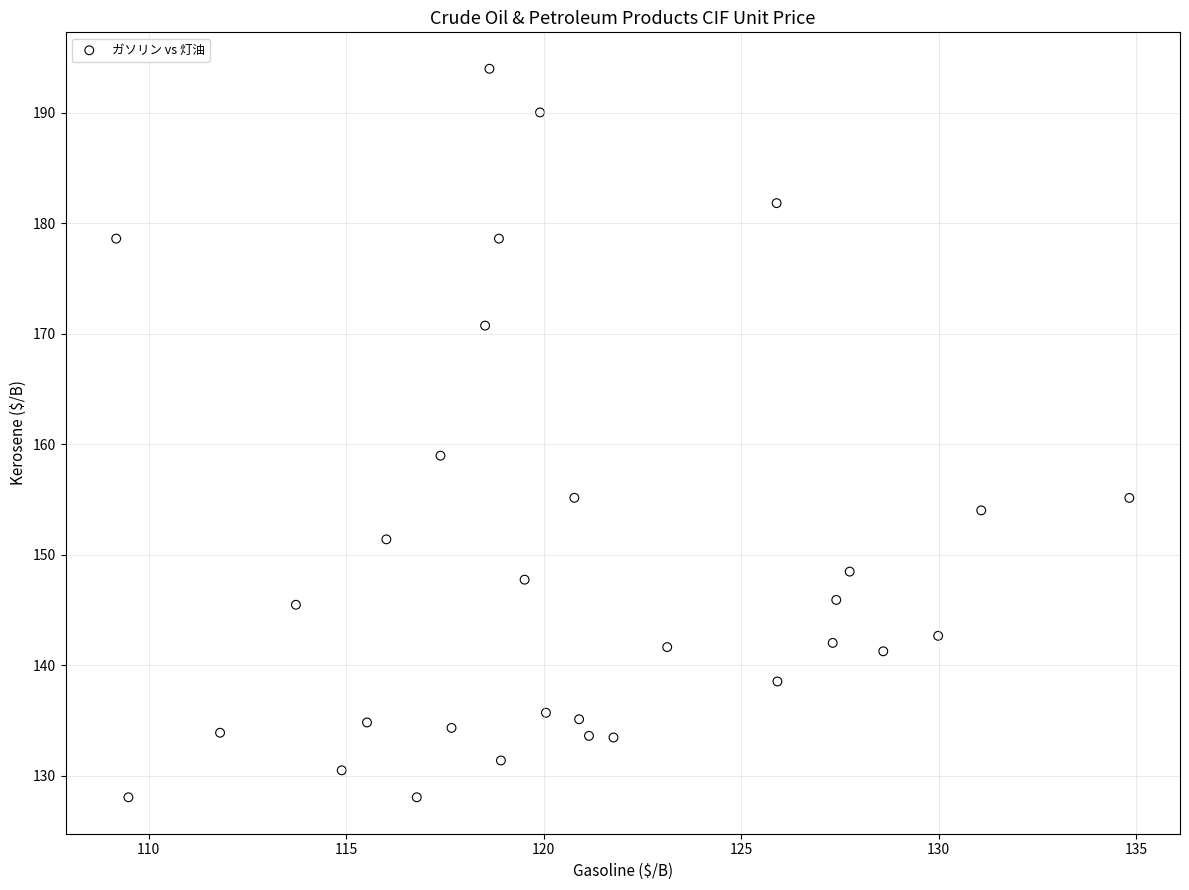

What Y value in the scatter plot is closest to 161?

159.0